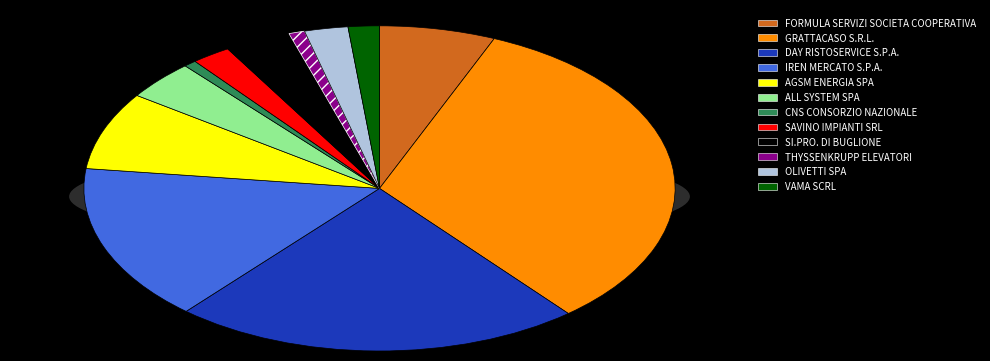

How many slices are in this pie chart?

12